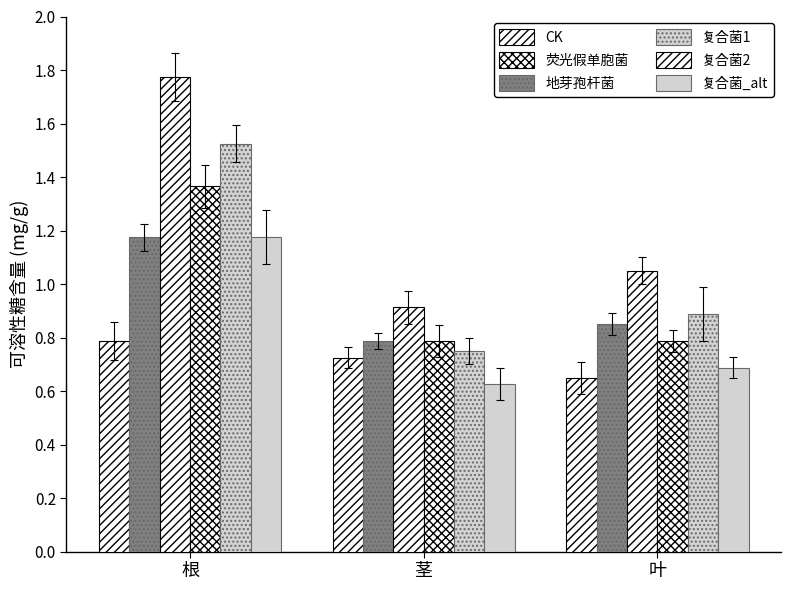

True or false: 地芽孢杆菌 has a value of 0.3 at 茎.

False